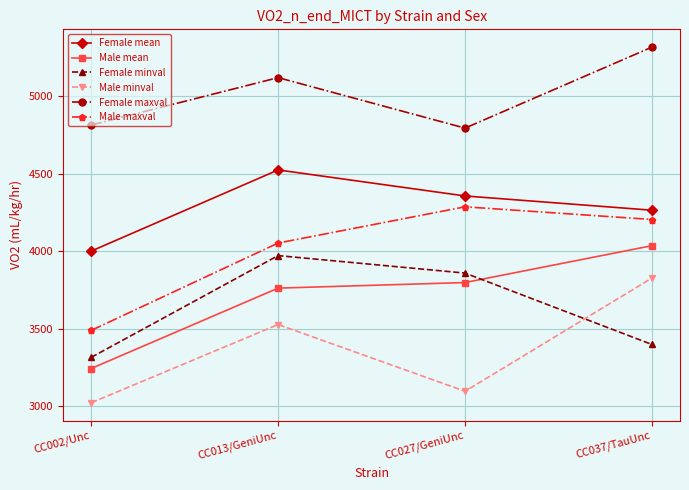

Which series has the largest total across all categories?

Female maxval